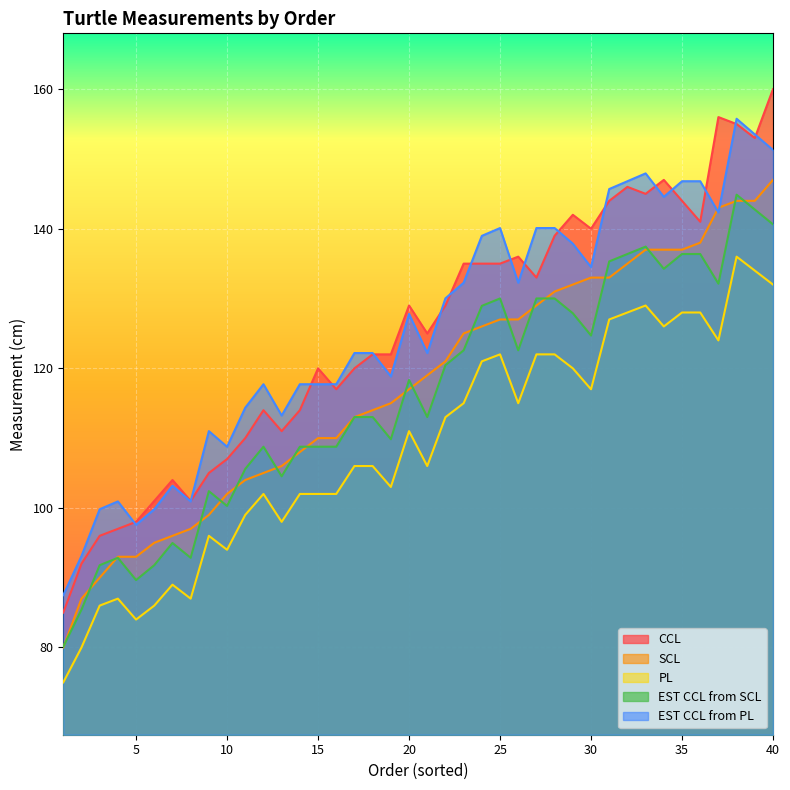

What is the average value of the PL series?

109.0